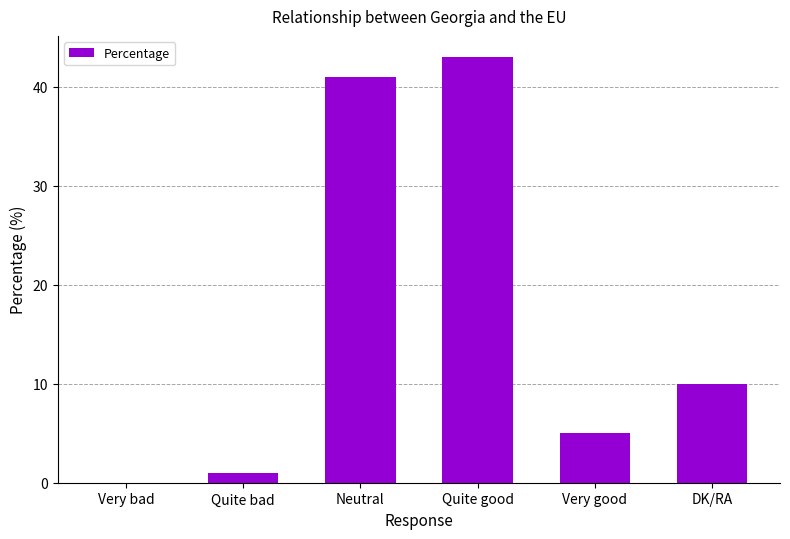

What is the change in value from Neutral to Very good?

-36